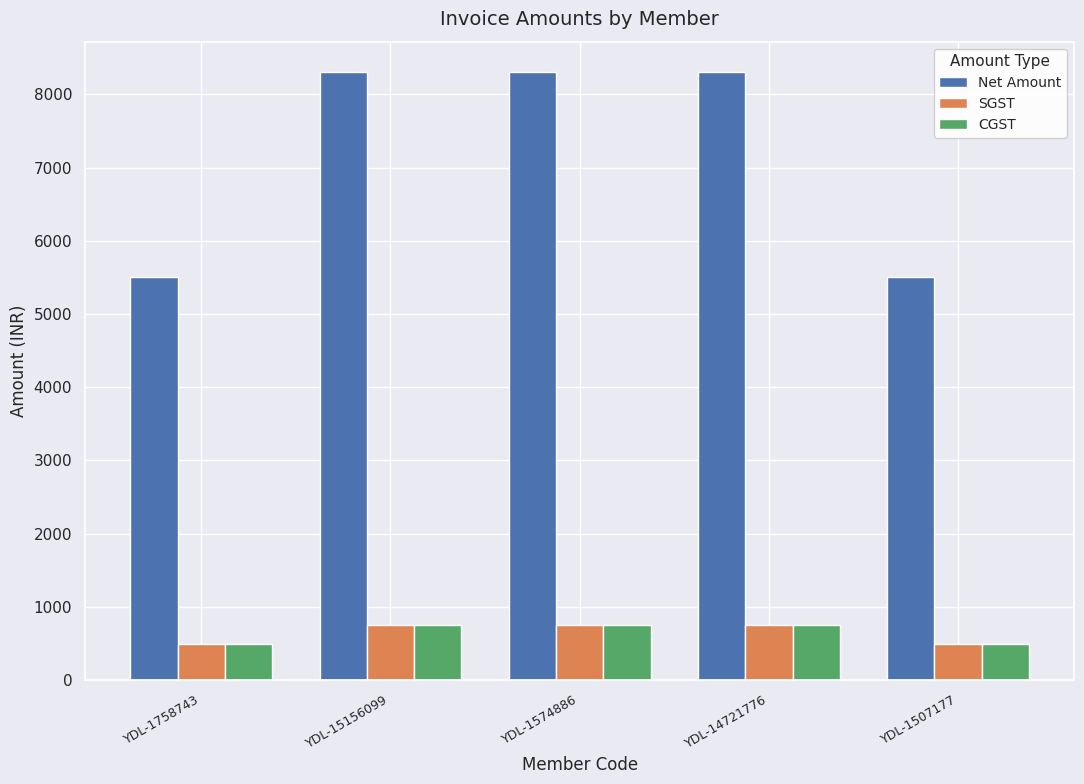

Is it true that SGST equals 773.6 at YDL-1758743?

False